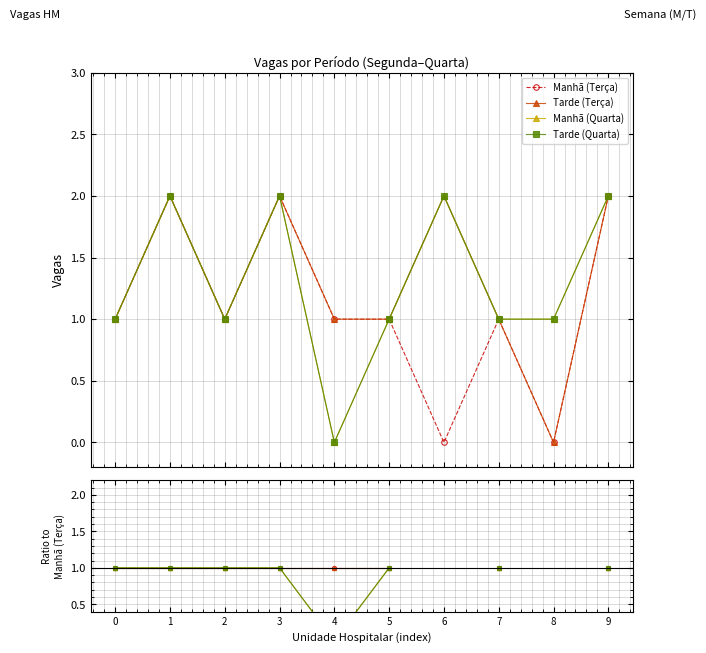

What is the total value across all series at 5?

4.0